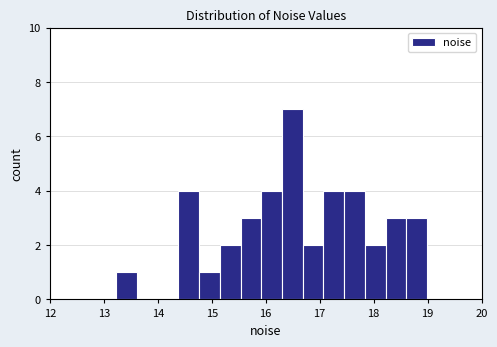

Around what value on the x-axis is the tallest bar? Give the approximate position of its centre, as read against the axis.

16.5